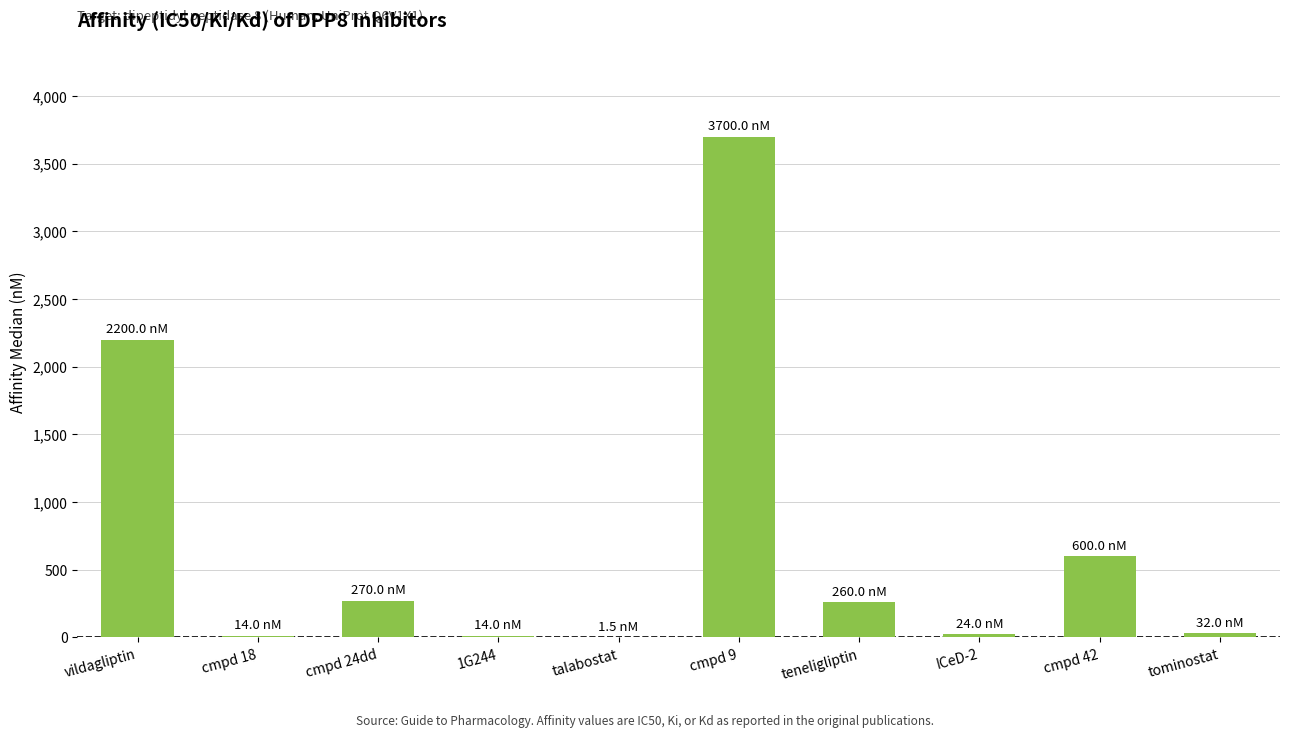

What is the sum of all values?

7115.5